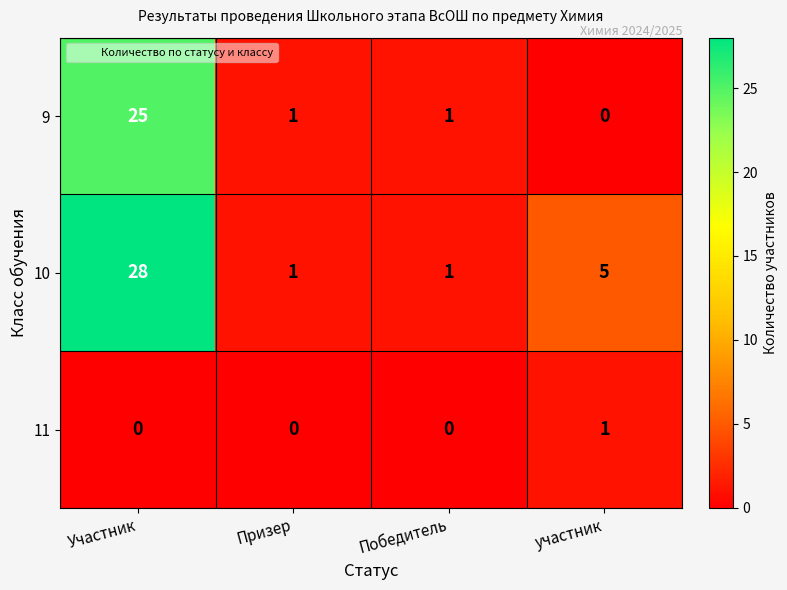

List the series in order of their overall mean, highest first.

10, 9, 11